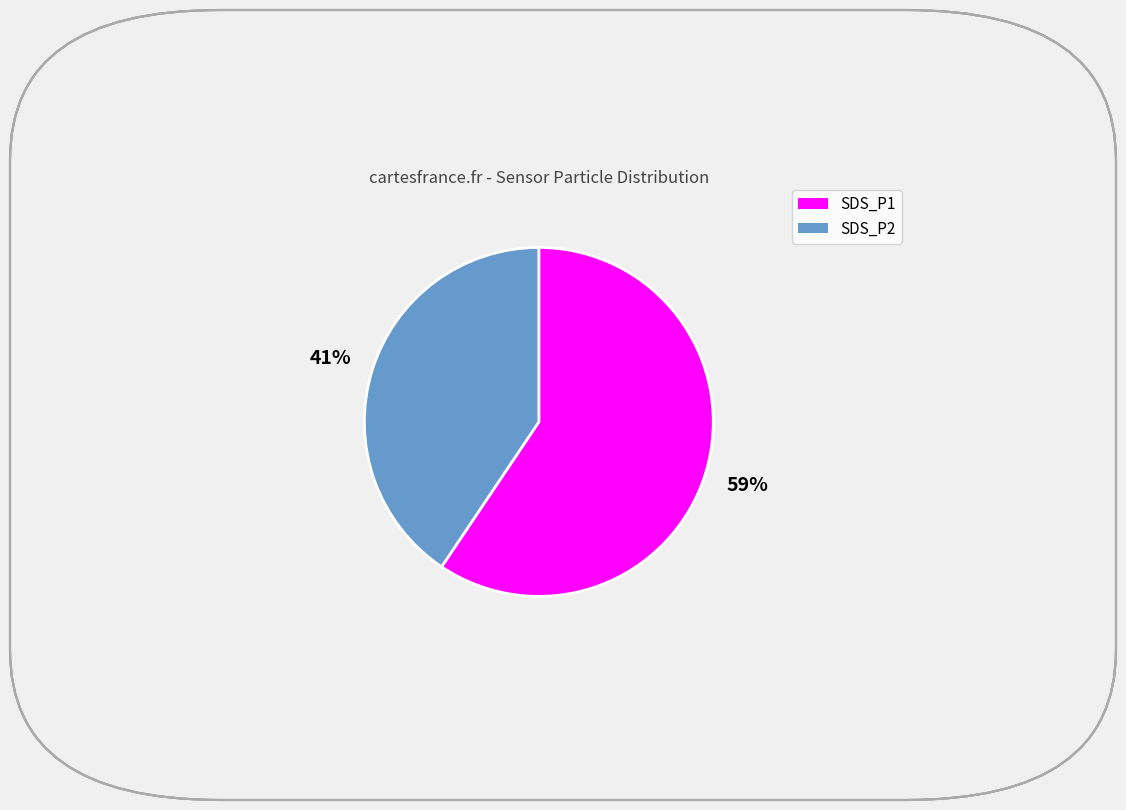

Which slice is the smallest?

SDS_P2